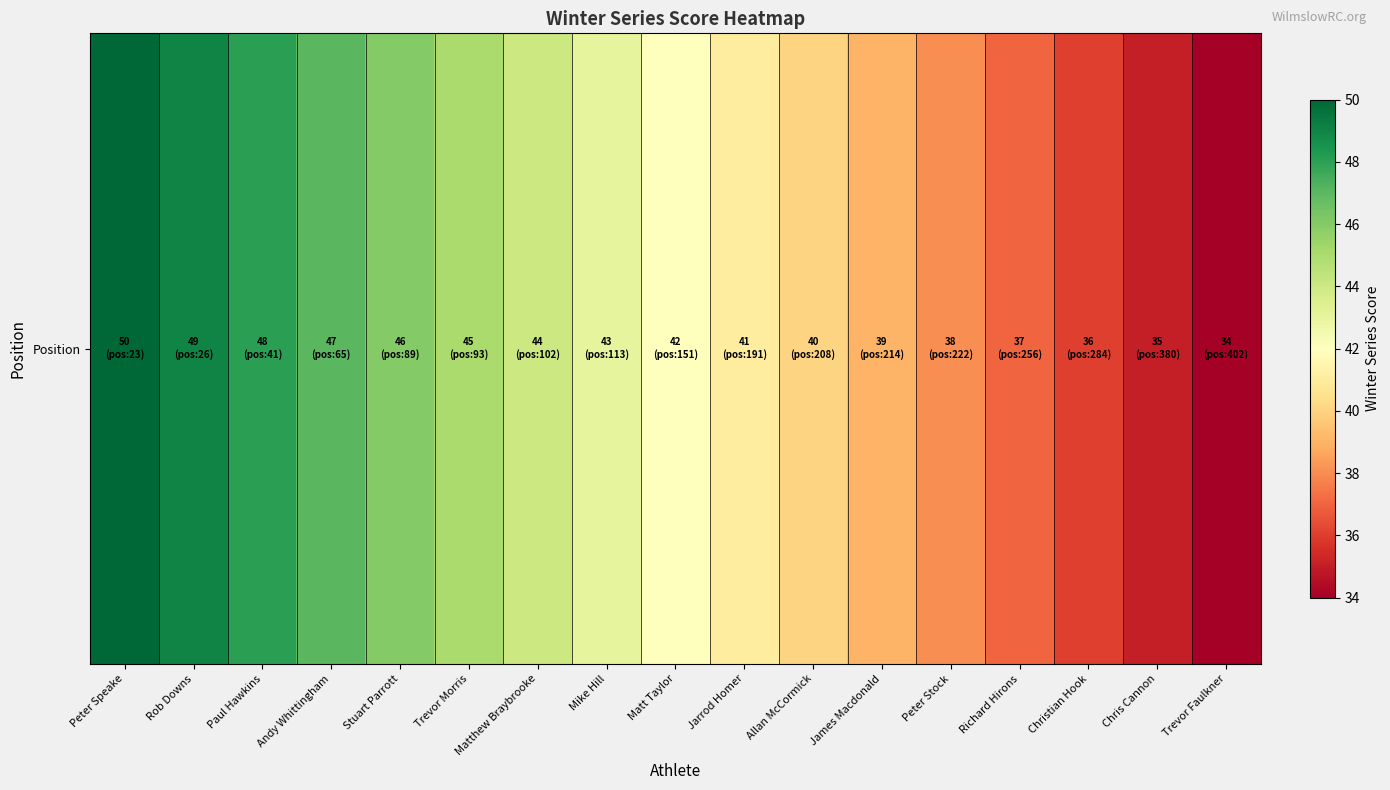

Reading left to right, transcribe all the data shown in this chart.

50	49	48	47	46	45	44	43	42	41	40	39	38	37	36	35	34